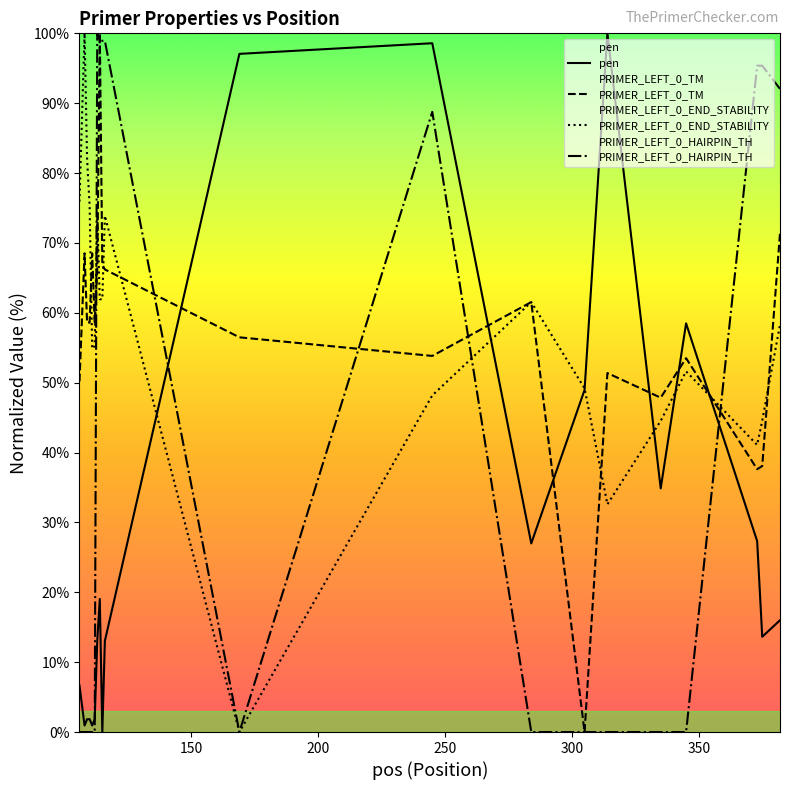

What is the maximum value for pen?

100.0